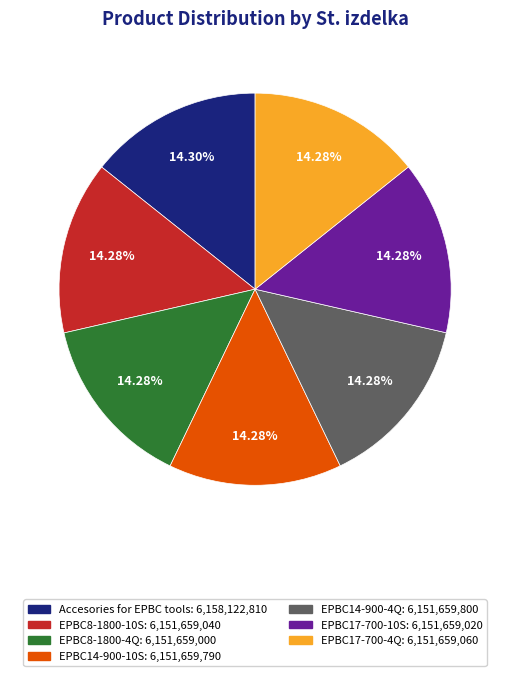

Is there a majority slice in this chart?

No